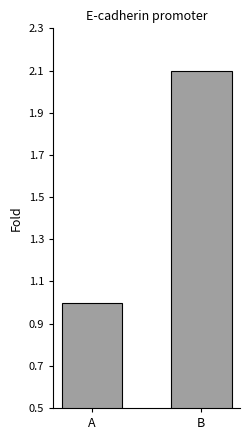

Reading left to right, transcribe all the data shown in this chart.

A=1.0	B=2.1